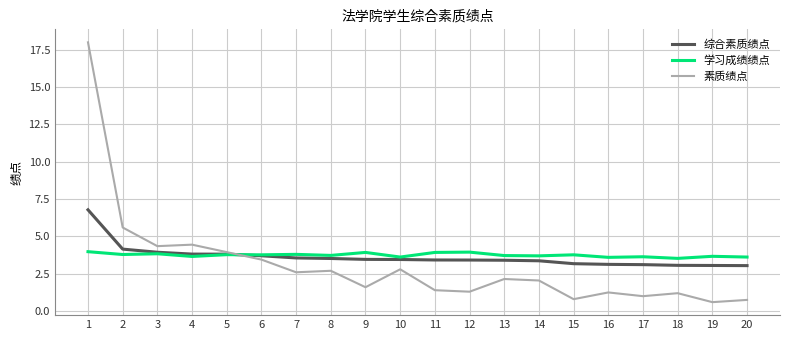

Is it true that 素质绩点 equals 2.7 at 8?

True